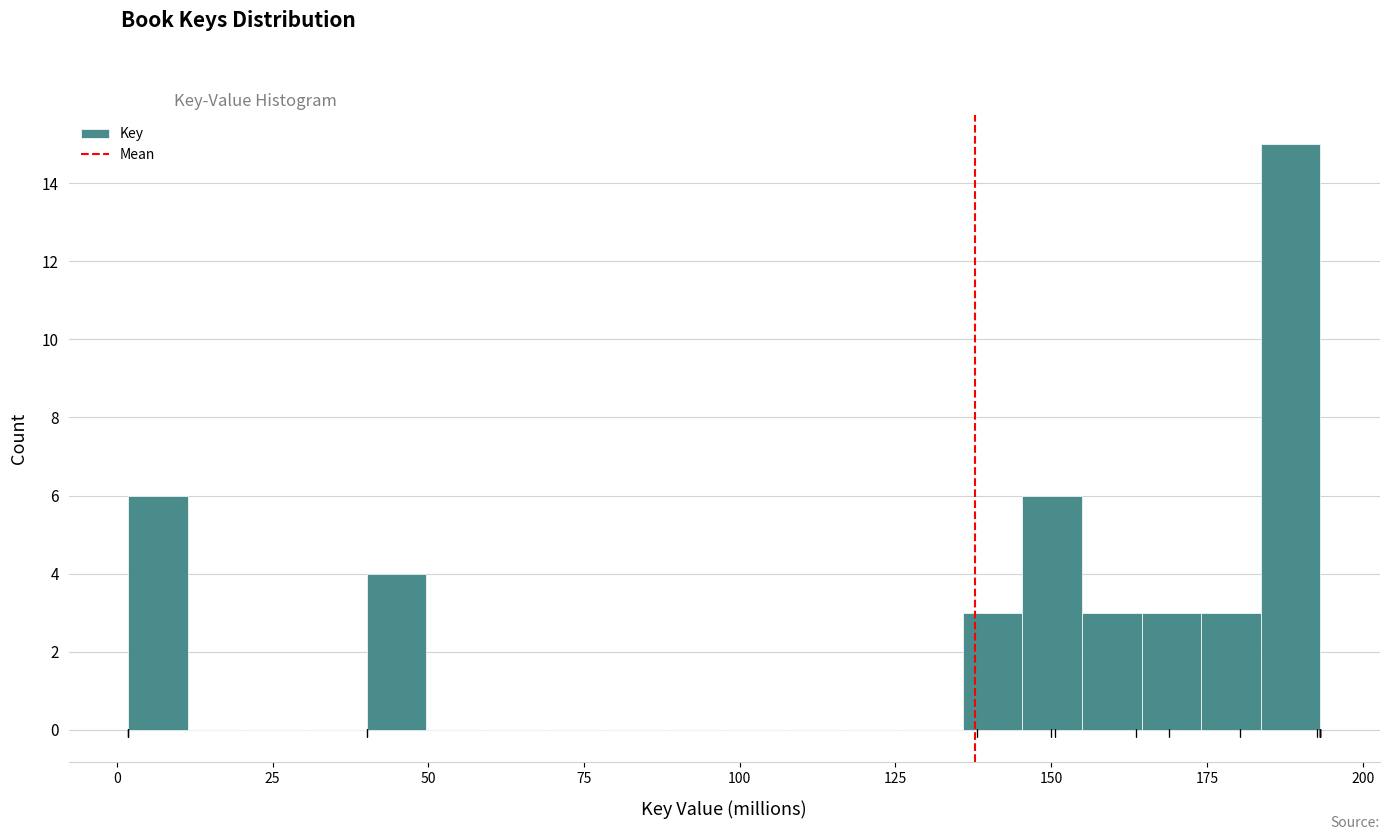

Read against the x-axis, roughly where is the centre of the tallest bar?

190